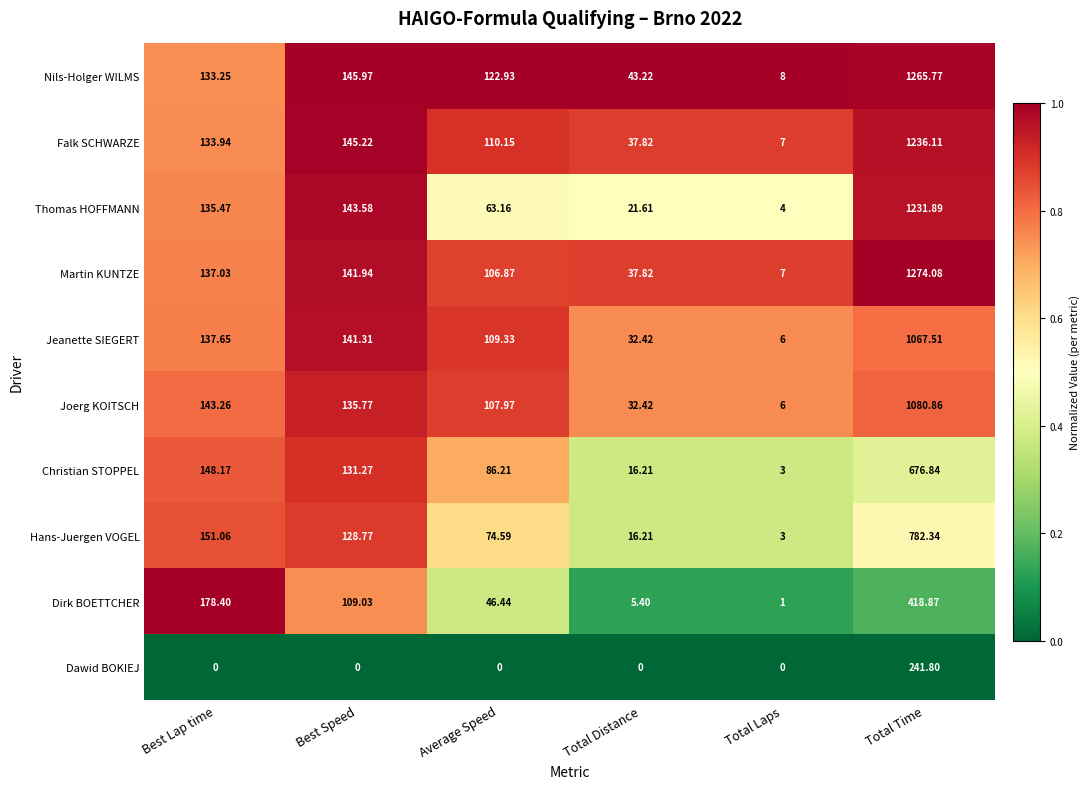

Where does the Dirk BOETTCHER series first go above 109?

Best Lap time